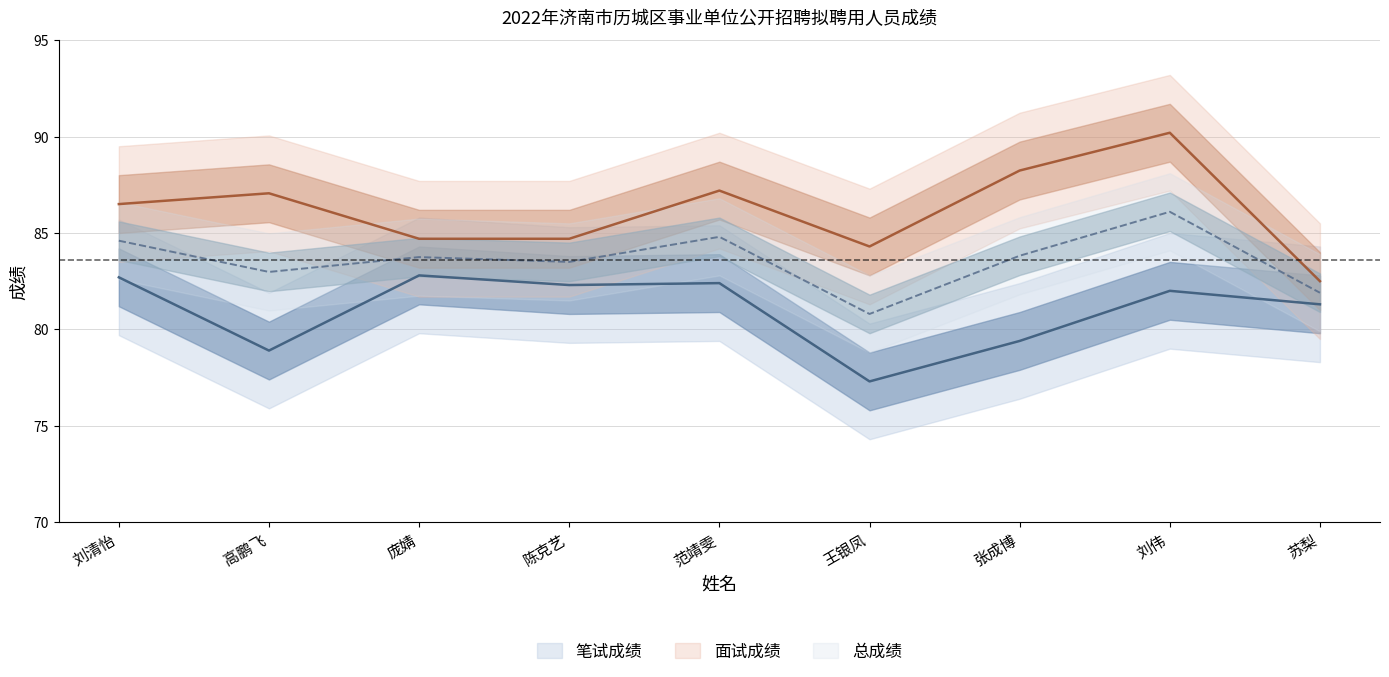

How many lines are shown in the chart?

3